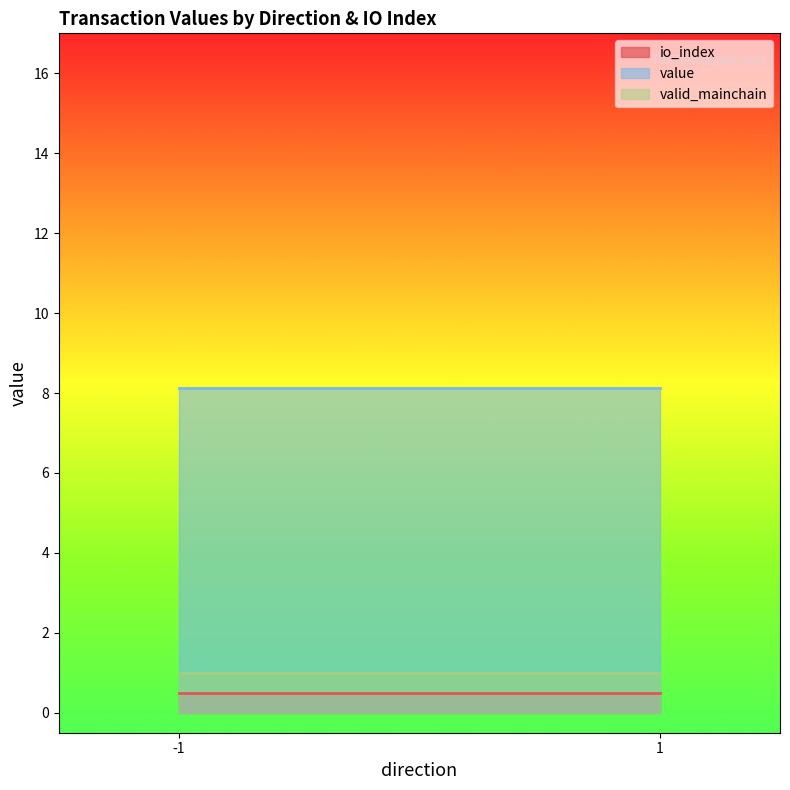

How many distinct data groups are displayed?

3